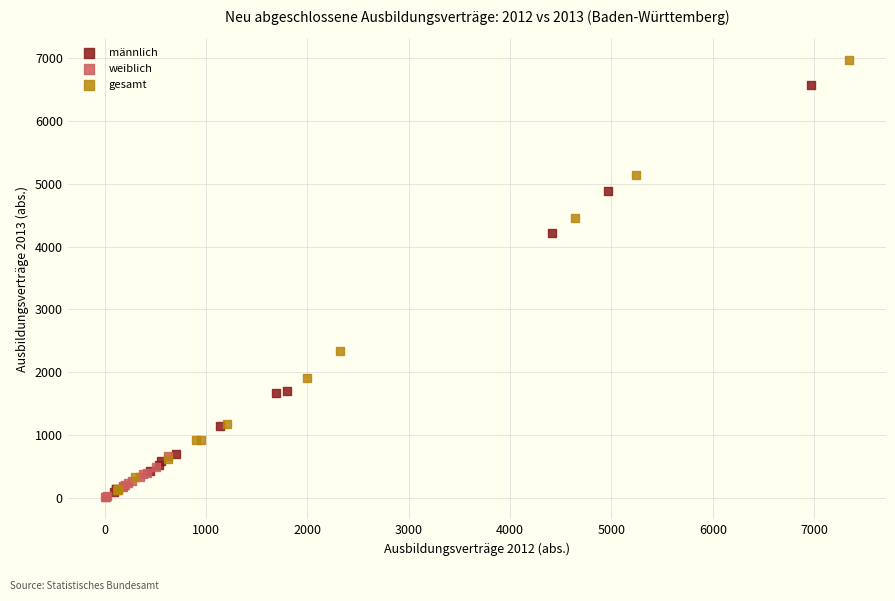

Which series has the largest Y range (max minus min)?

gesamt